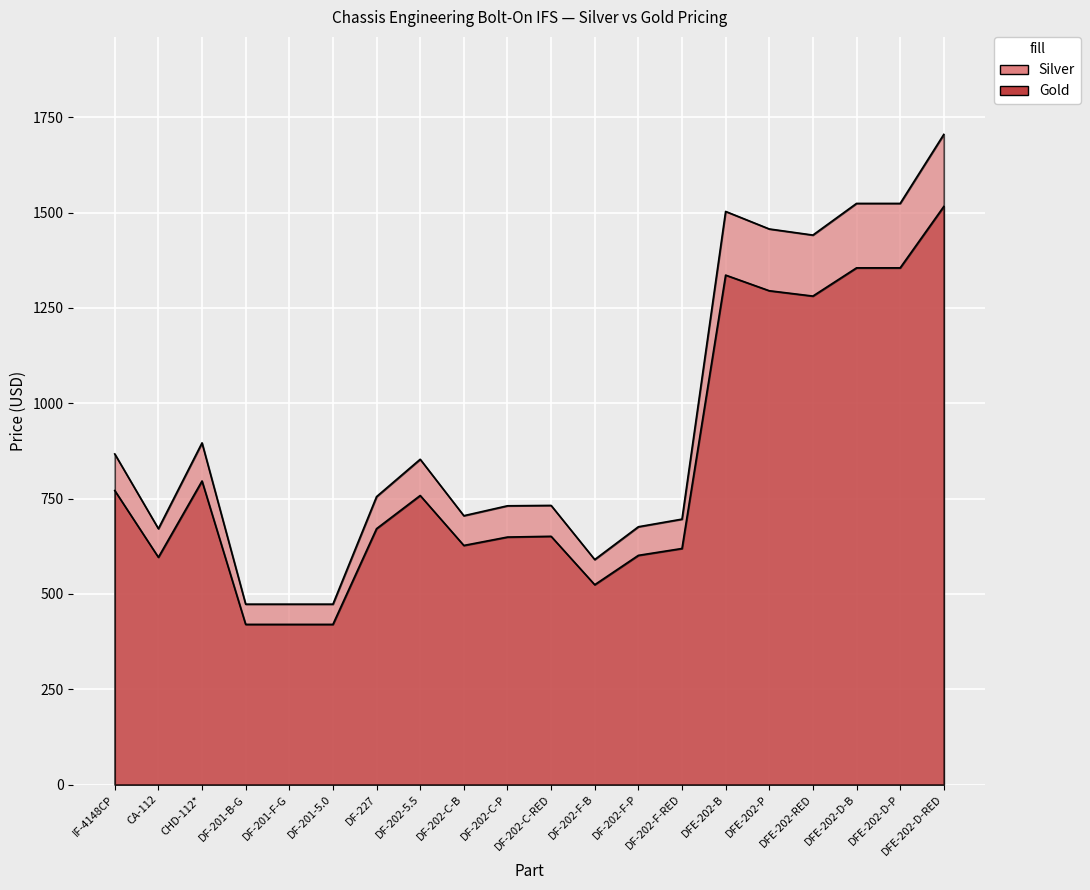

Does the chart display data point markers on the line(s)?

No